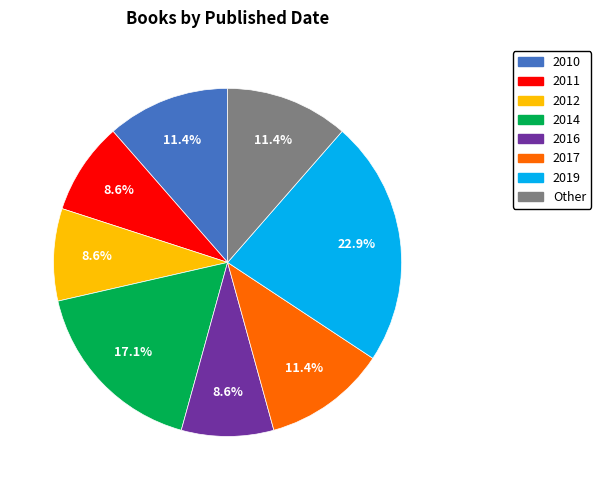

Does 2014 represent more than half of the total?

No